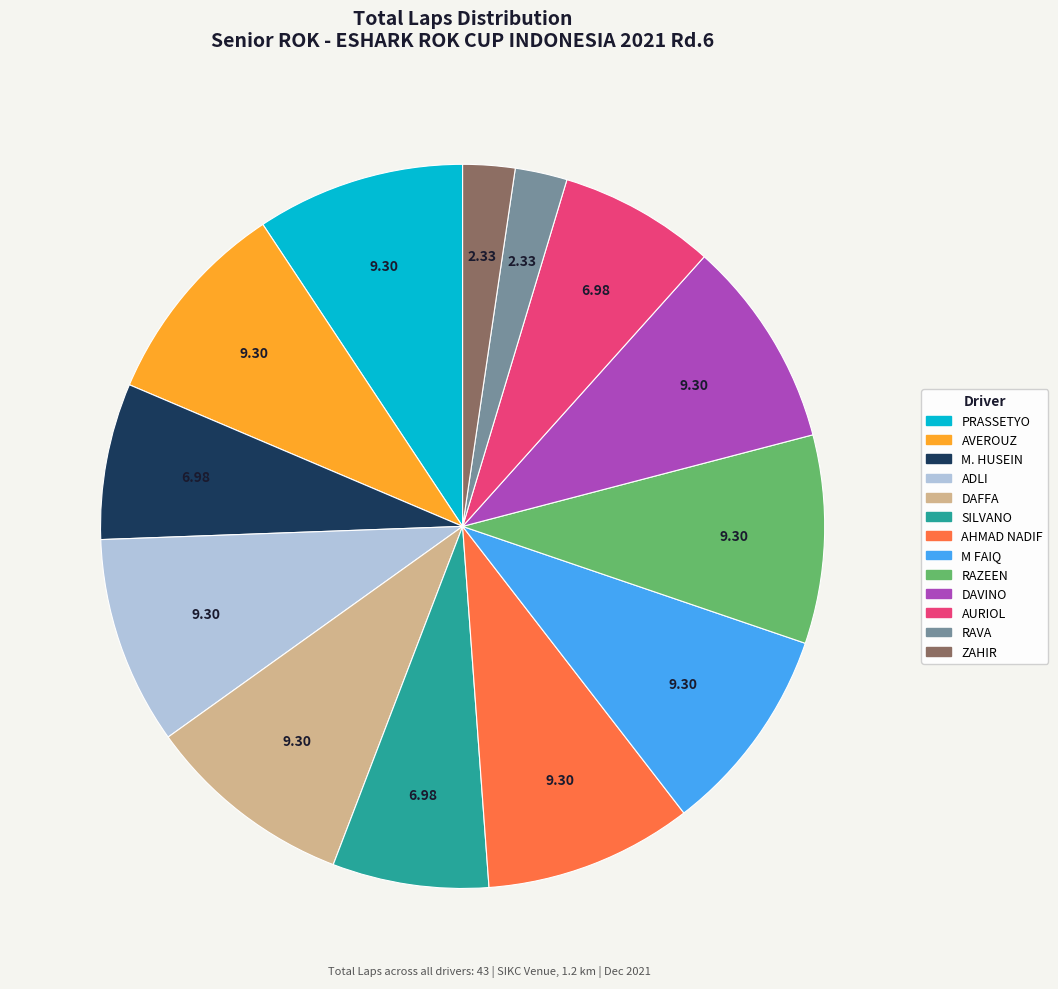

Does any single category account for the majority?

No